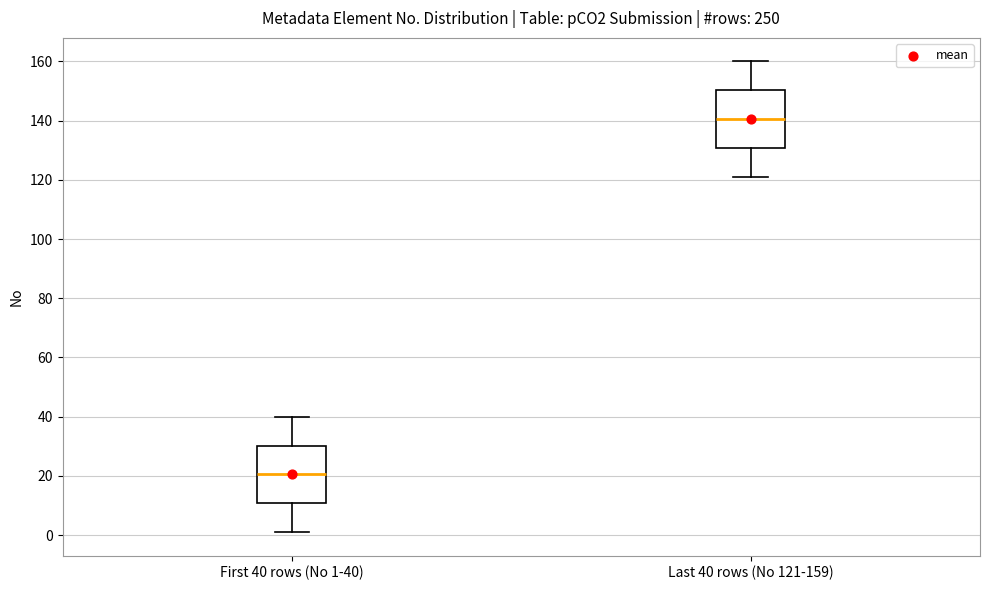

Which box's median line is the lowest?

First 40 rows (No 1-40)